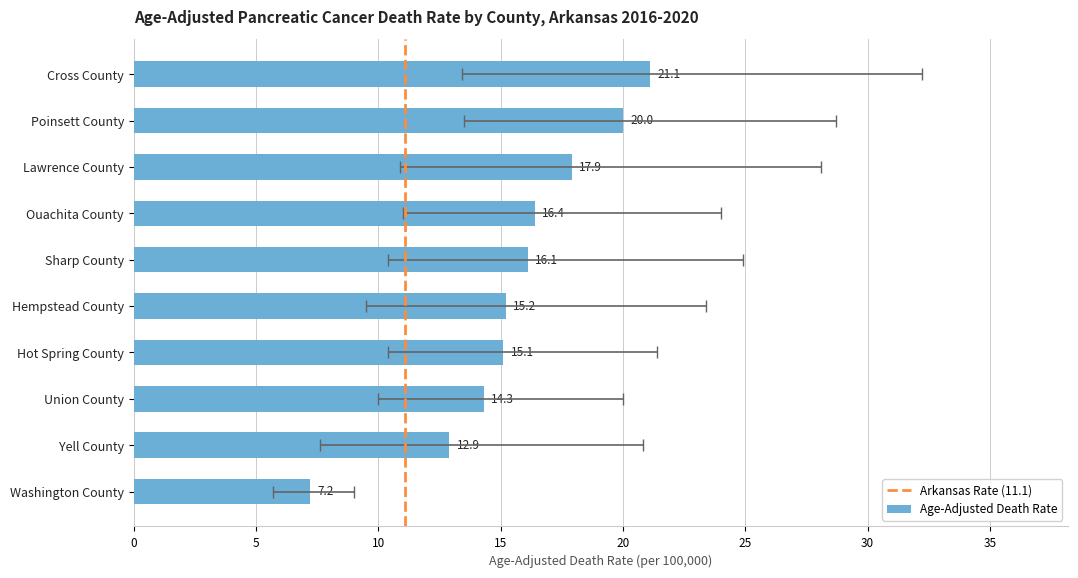

What is the difference between the upper_ci values at 6 and 9?

0.8